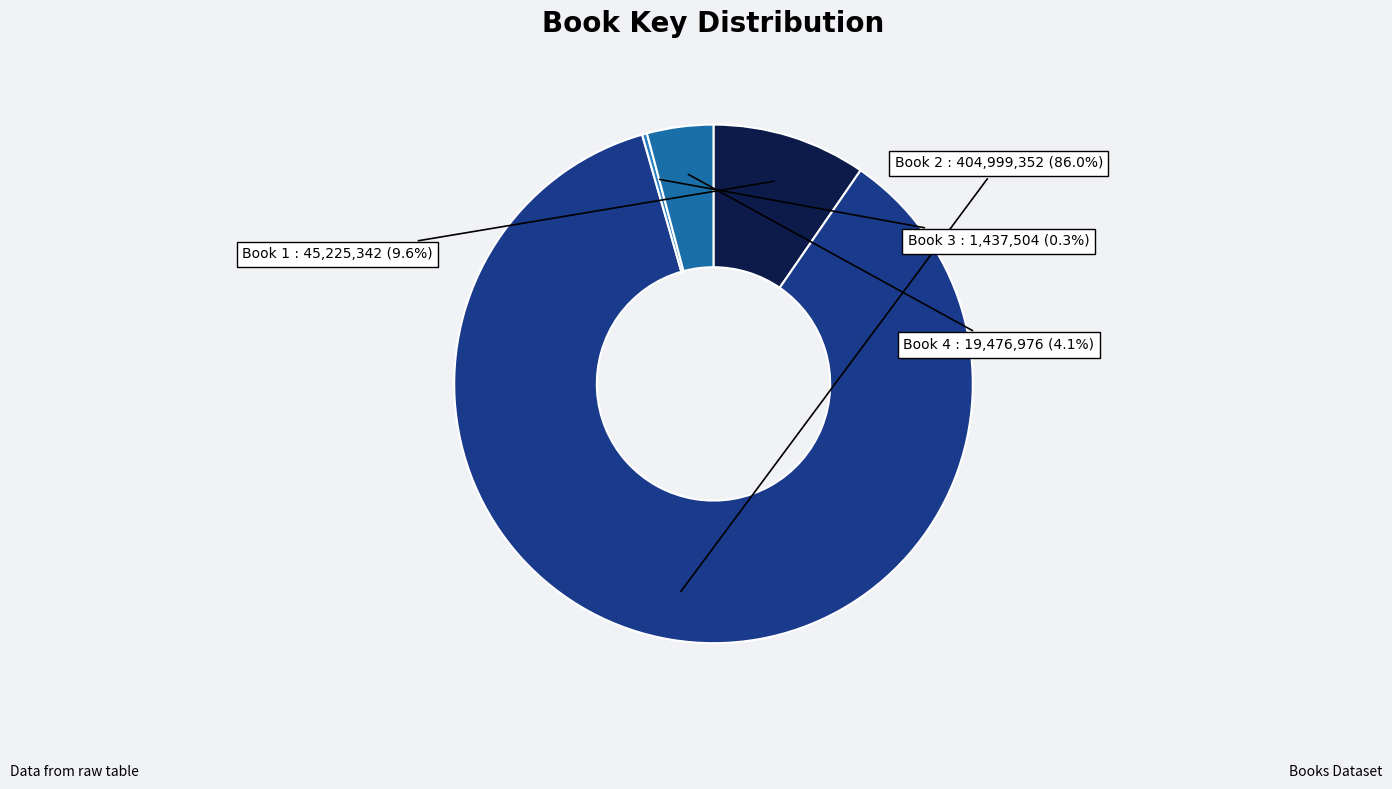

How many slices are in this pie chart?

4